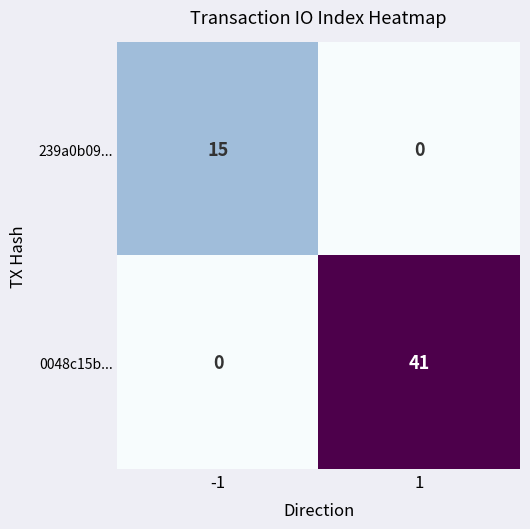

What is the total value across all series at -1?

15